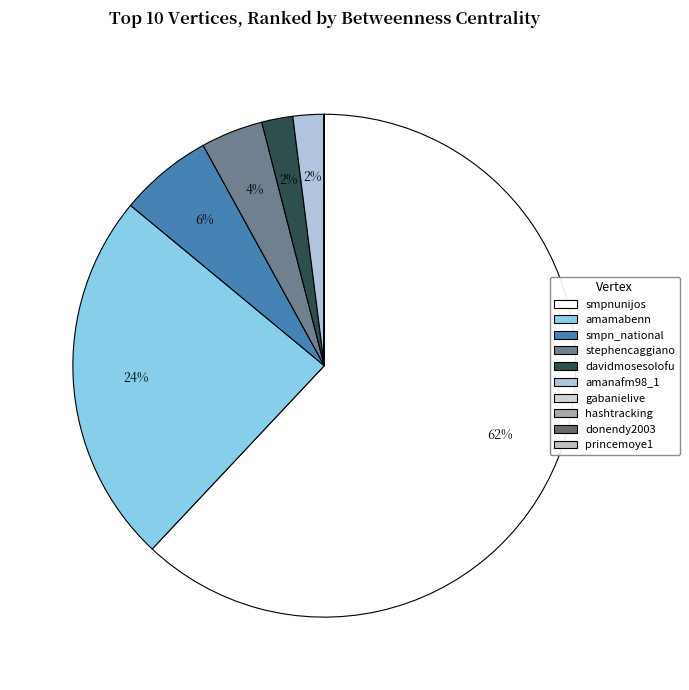

Which slice is the smallest?

gabanielive